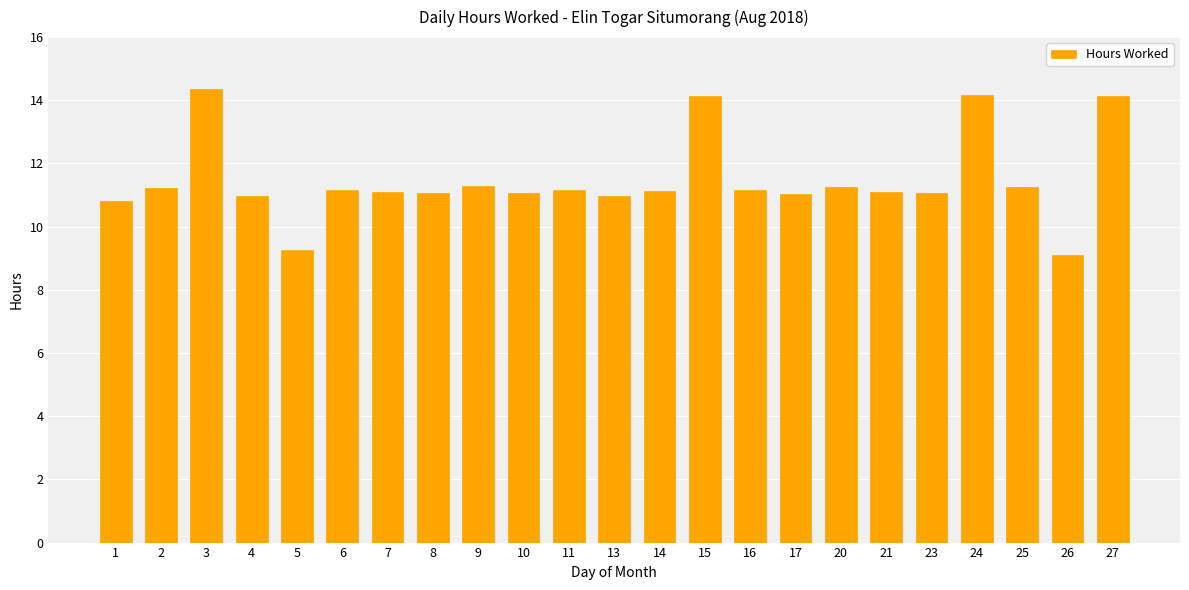

Between 13 and 24, which is larger?

24